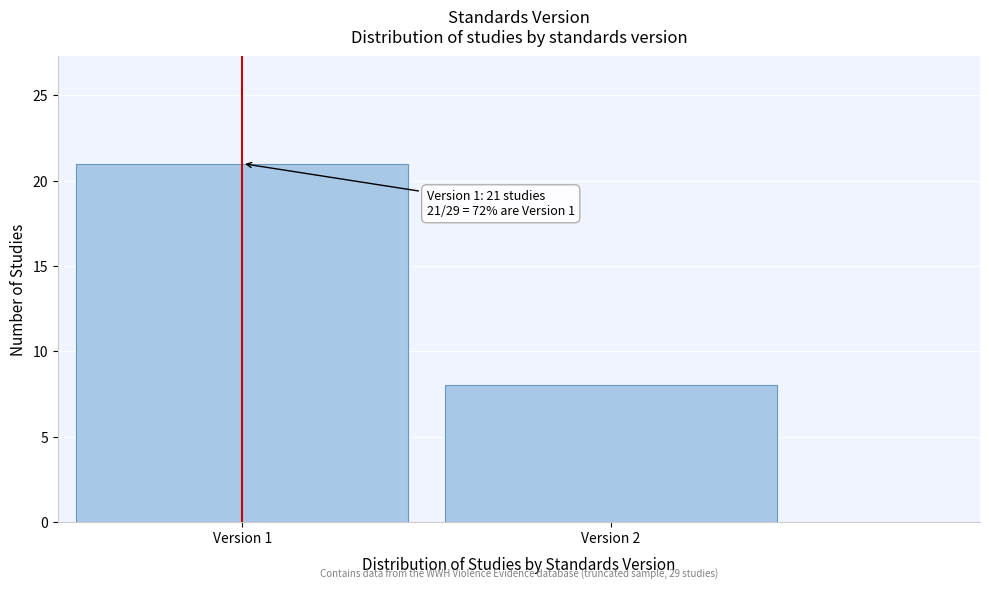

Reading right to left, transcribe all the data shown in this chart.

Version 2=8	Version 1=21